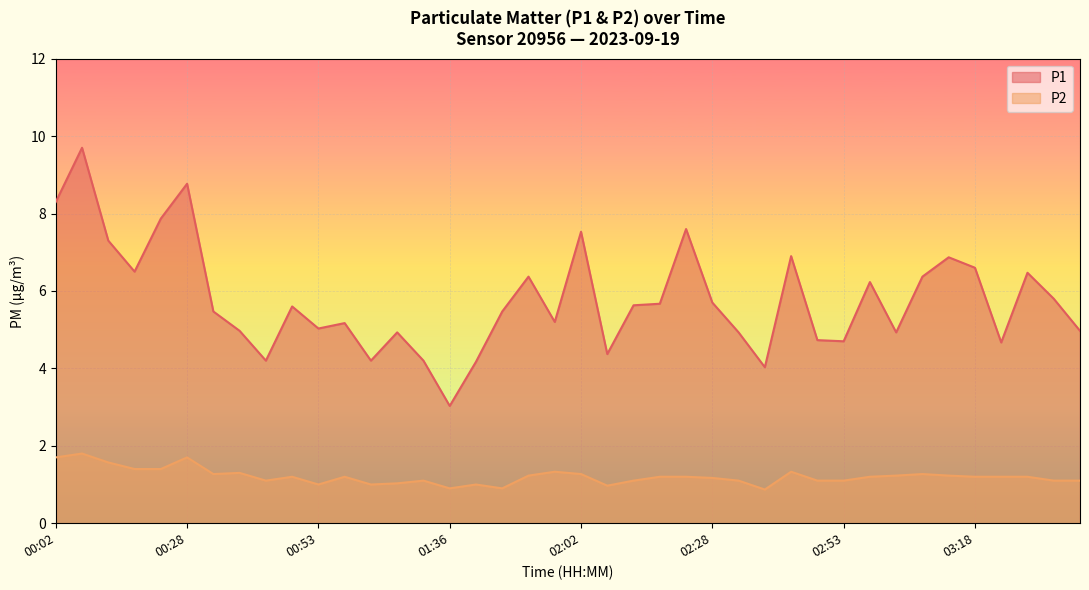

Reading left to right, what are all the values shown in this chart?

P1: 00:02=8.3	00:08=9.7	00:13=7.3	00:18=6.5	00:23=7.9	00:28=8.8	00:33=5.5	00:38=5.0	00:43=4.2	00:48=5.6	00:53=5.0	00:58=5.2	01:09=4.2	01:15=4.9	01:31=4.2	01:36=3.0	01:41=4.2	01:47=5.5	01:52=6.4	01:57=5.2	02:02=7.5	02:07=4.4	02:12=5.6	02:17=5.7	02:22=7.6	02:28=5.7	02:33=4.9	02:38=4.0	02:43=6.9	02:48=4.7	02:53=4.7	02:58=6.2	03:03=4.9	03:08=6.4	03:13=6.9	03:18=6.6	03:23=4.7	03:28=6.5	03:33=5.8	03:38=5.0
P2: 00:02=1.7	00:08=1.8	00:13=1.6	00:18=1.4	00:23=1.4	00:28=1.7	00:33=1.3	00:38=1.3	00:43=1.1	00:48=1.2	00:53=1.0	00:58=1.2	01:09=1.0	01:15=1.0	01:31=1.1	01:36=0.9	01:41=1.0	01:47=0.9	01:52=1.2	01:57=1.3	02:02=1.3	02:07=1.0	02:12=1.1	02:17=1.2	02:22=1.2	02:28=1.2	02:33=1.1	02:38=0.9	02:43=1.3	02:48=1.1	02:53=1.1	02:58=1.2	03:03=1.2	03:08=1.3	03:13=1.2	03:18=1.2	03:23=1.2	03:28=1.2	03:33=1.1	03:38=1.1